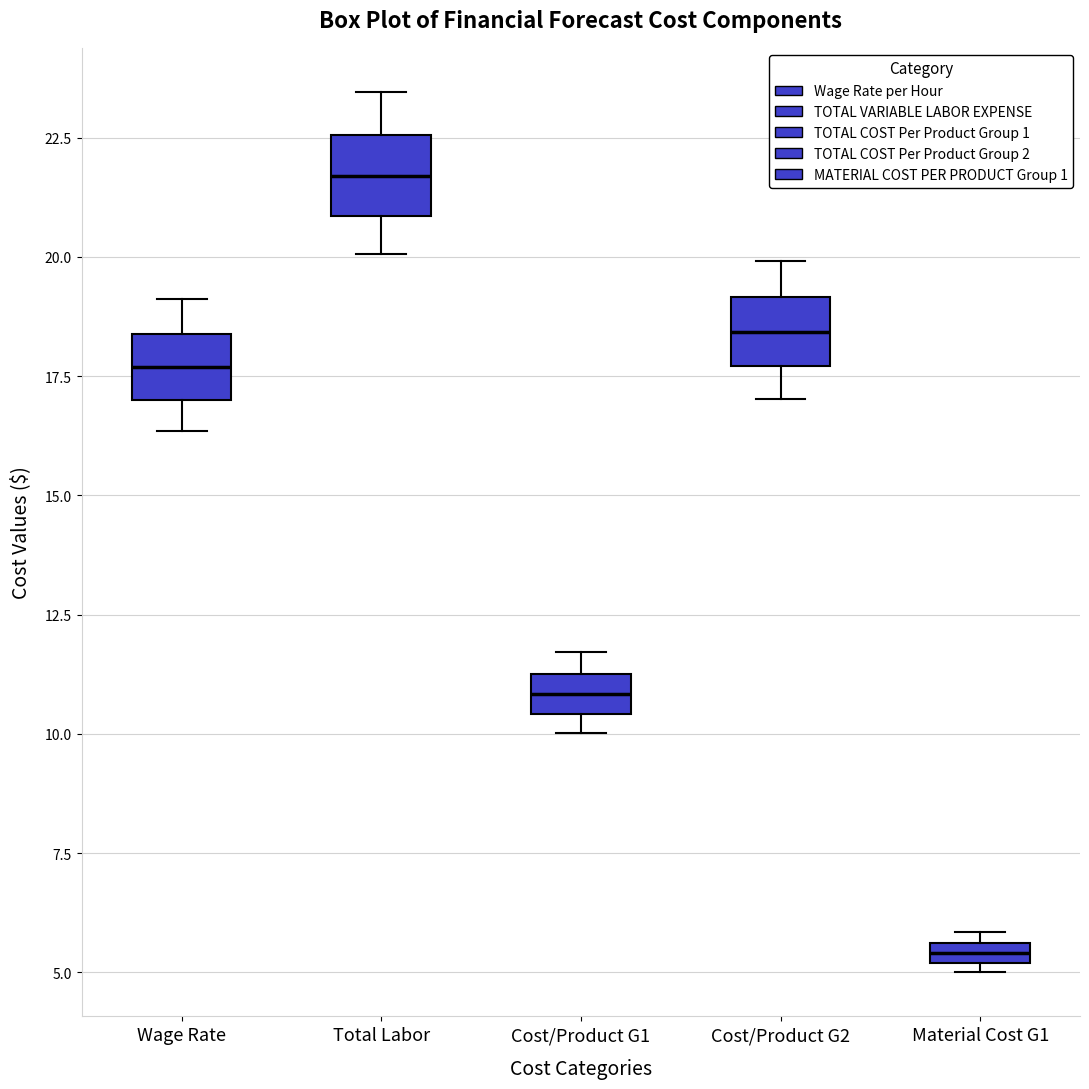

Where is the upper edge of the box for Total Labor on the y-axis? The values are not printed on the chart, so give them approximately, as read against the axis.

22.5